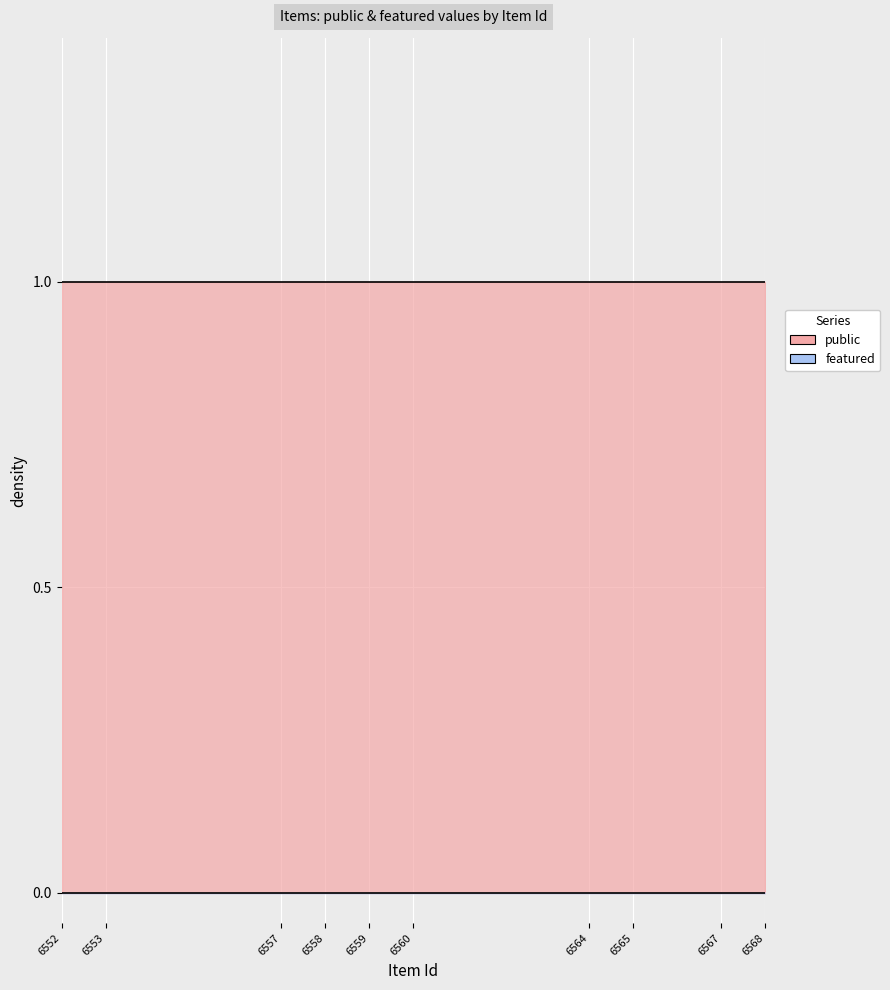

Reading left to right, what are all the values shown in this chart?

public: 1	1	1	1	1	1	1	1	1	1
featured: 0	0	0	0	0	0	0	0	0	0